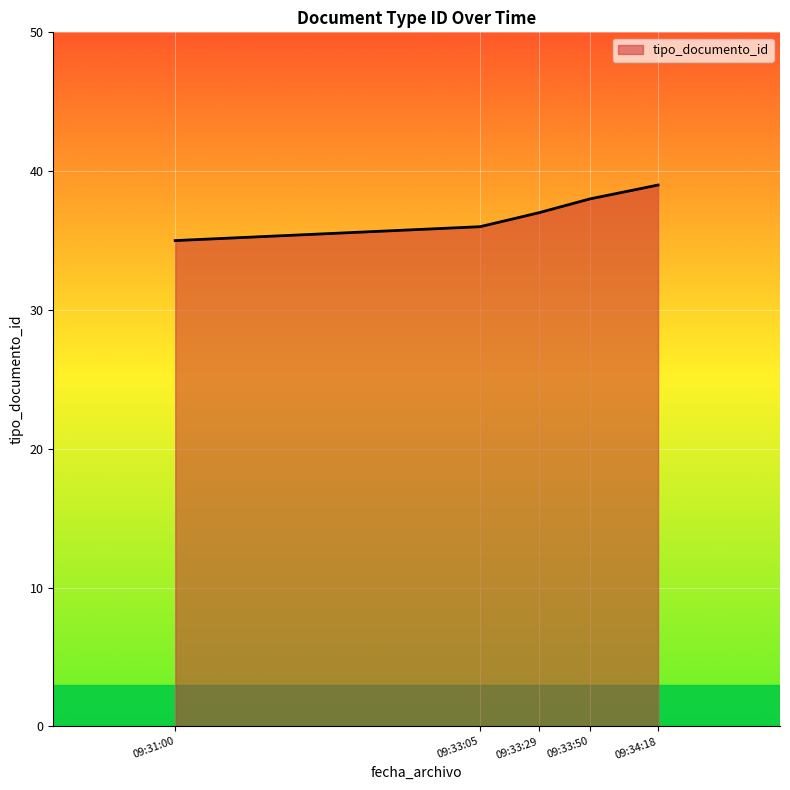

Is it true that the value at 09:33:05 is 10?

False